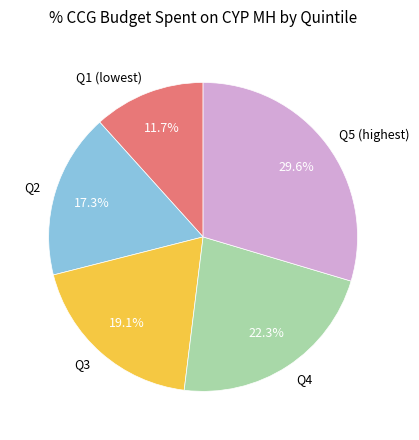

To the nearest percent, what is the average slice percentage?

20%